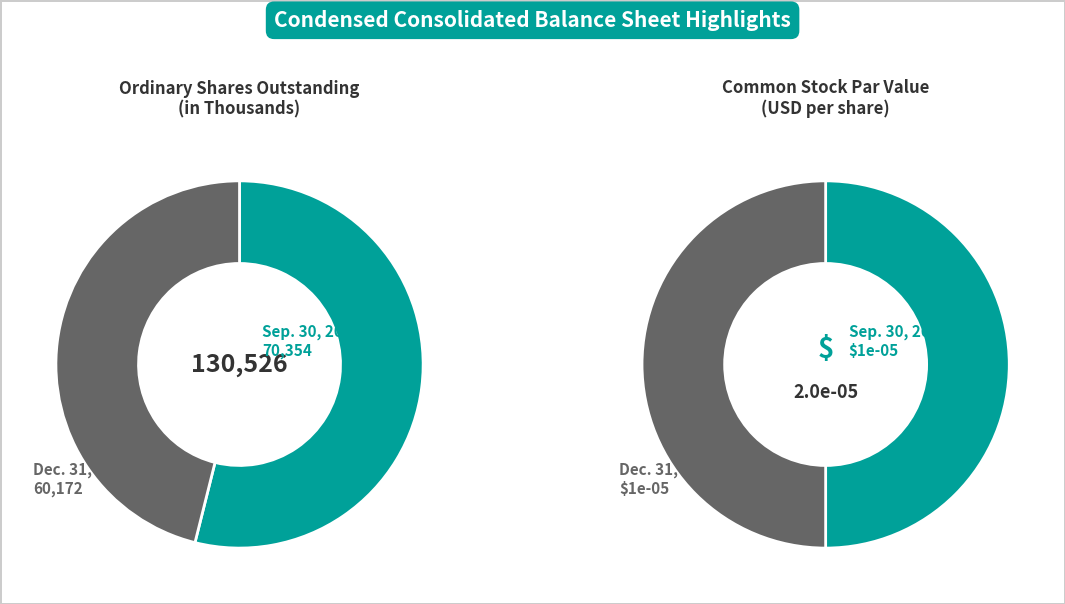

Rank the categories by Ordinary shares outstanding (thousands) value from highest to lowest.

Sep. 30, 2022, Dec. 31, 2021